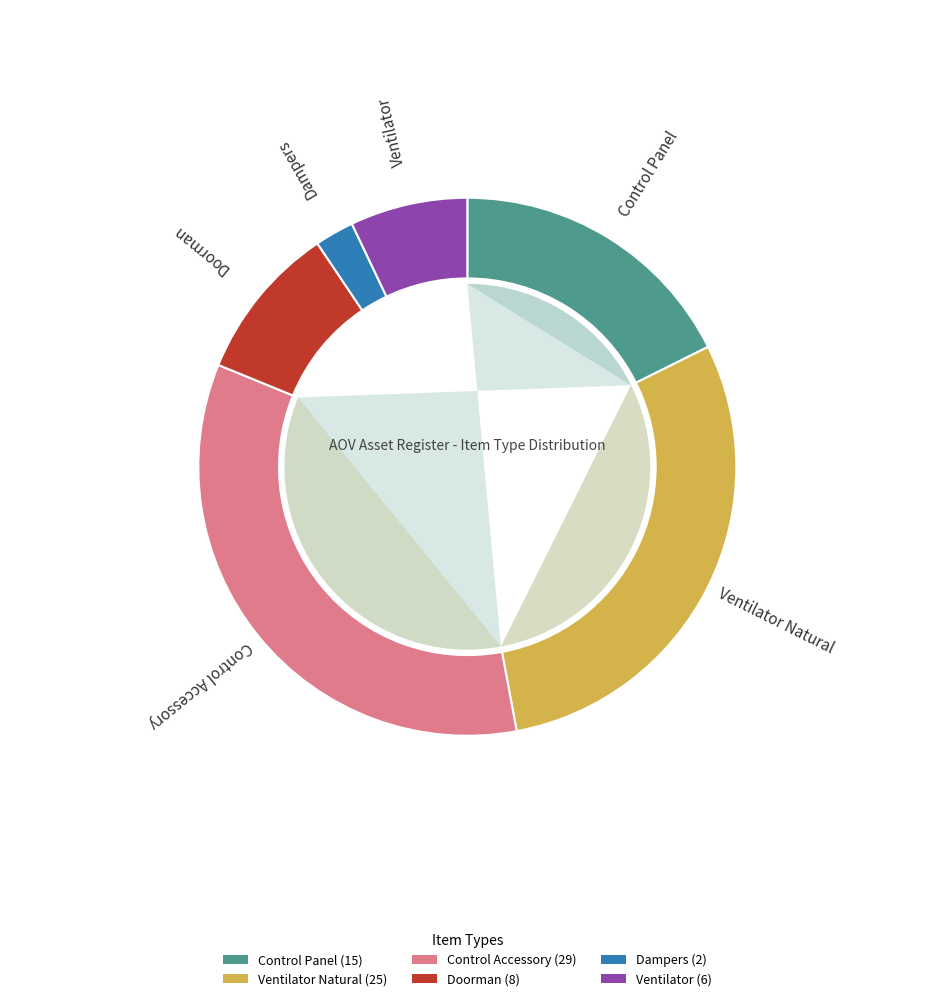

Which category has the smallest portion of the pie?

Dampers